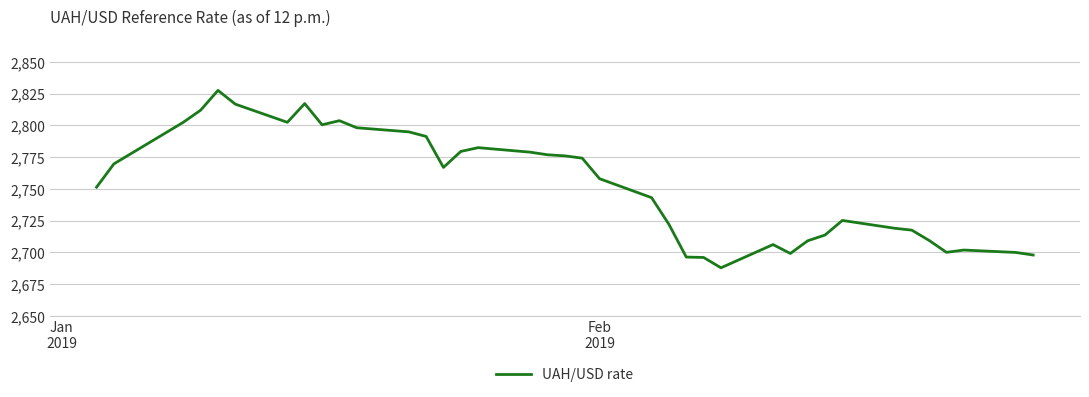

What is the smallest value displayed?

2687.8